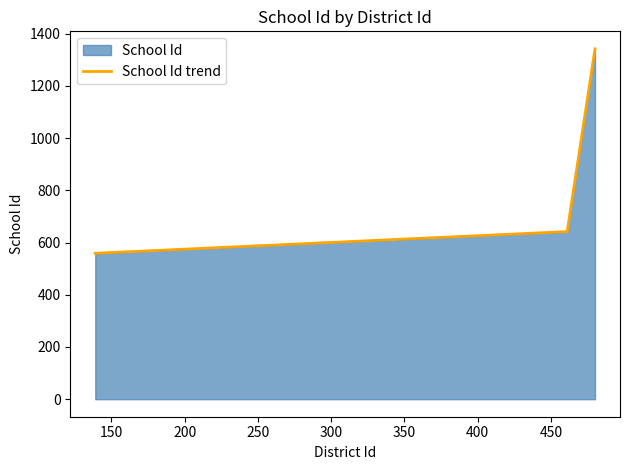

What is the minimum value shown in the chart?

559